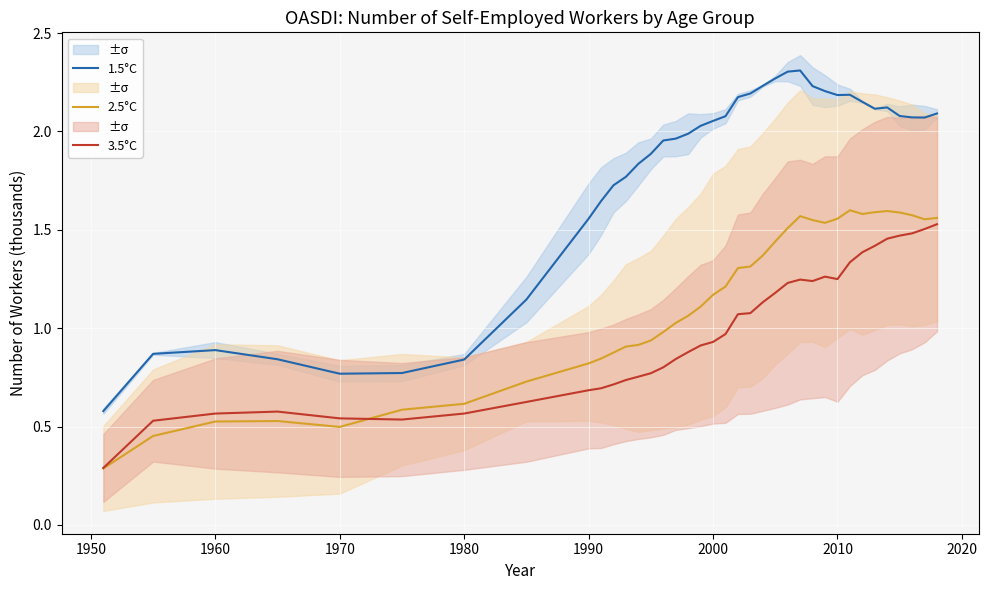

Which series has the largest total across all categories?

1.5°C